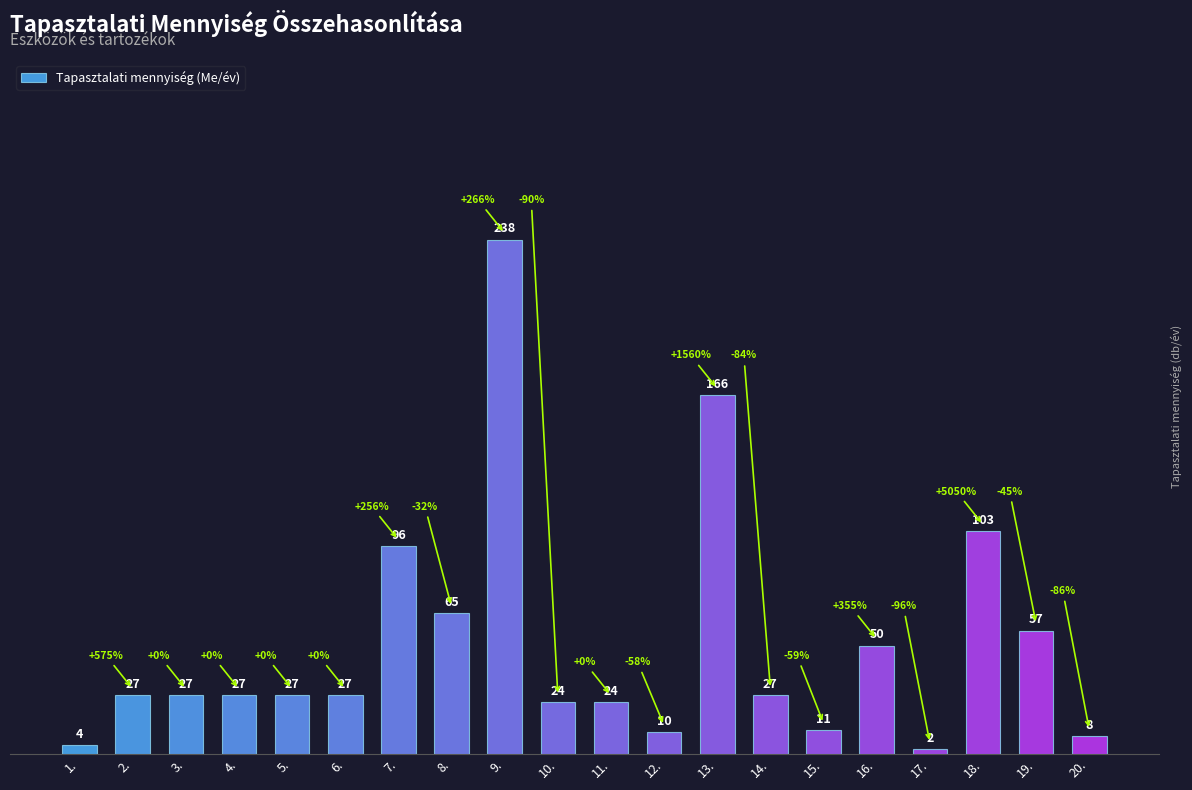

True or false: the data shows 45 at 5..

False